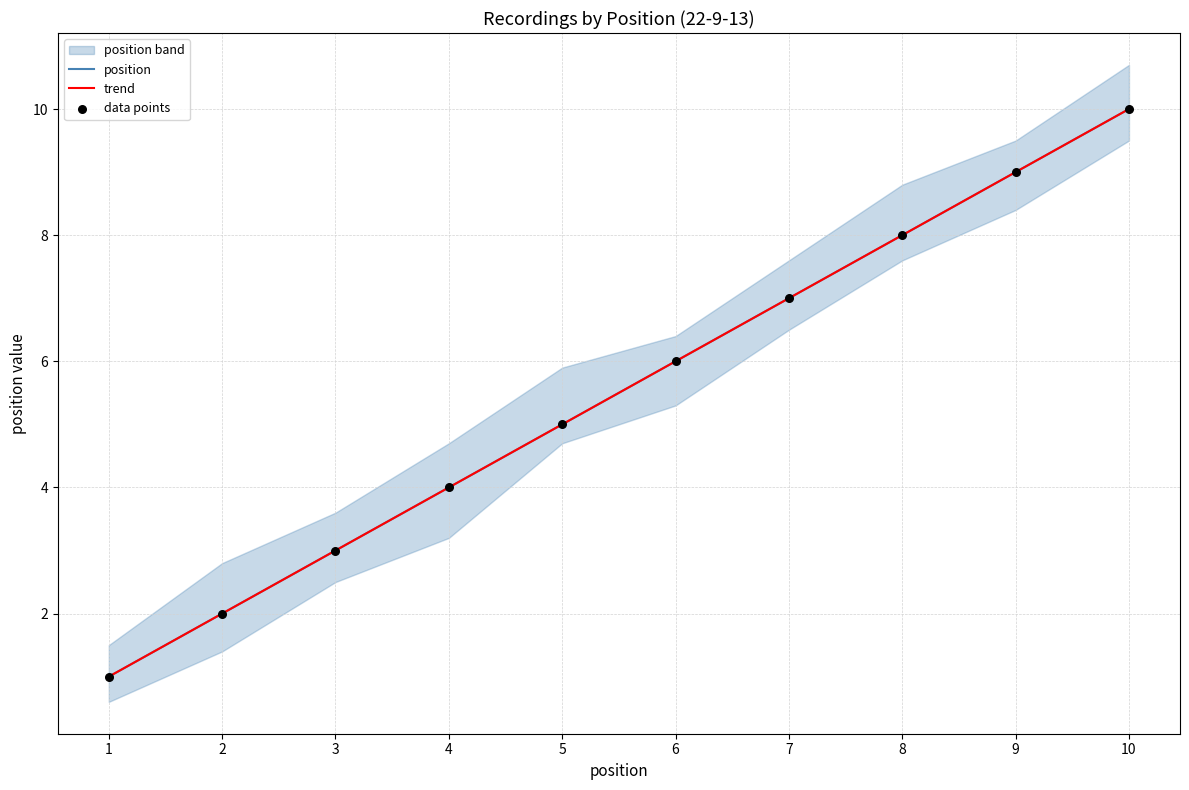

What is the total value across all series at 10?

30.0